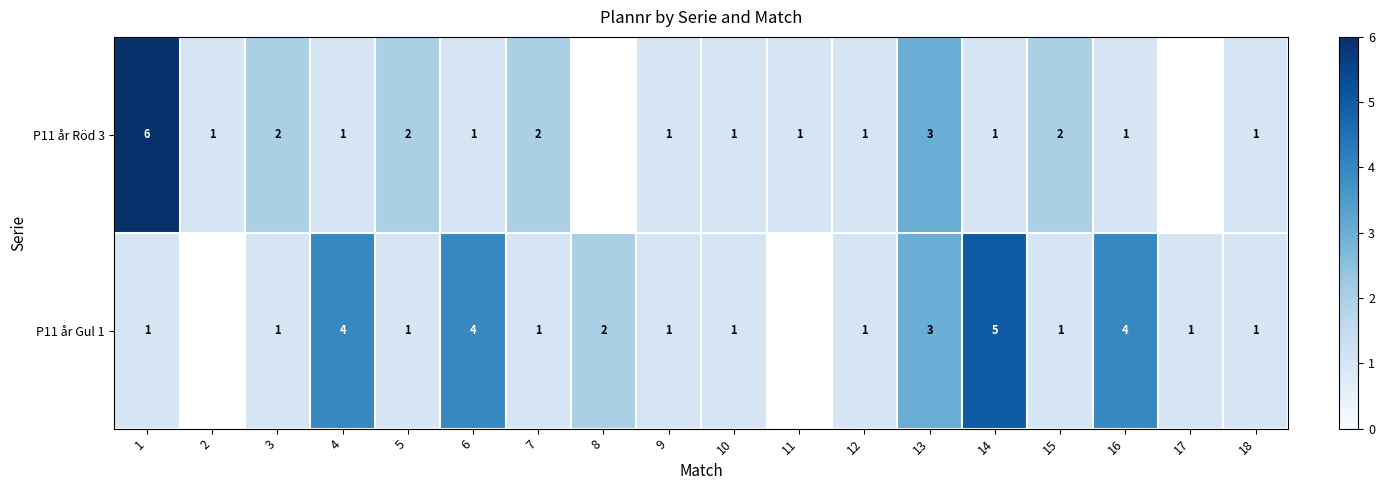

At 5, list the series in order from smallest to largest.

P11 år Gul 1, P11 år Röd 3